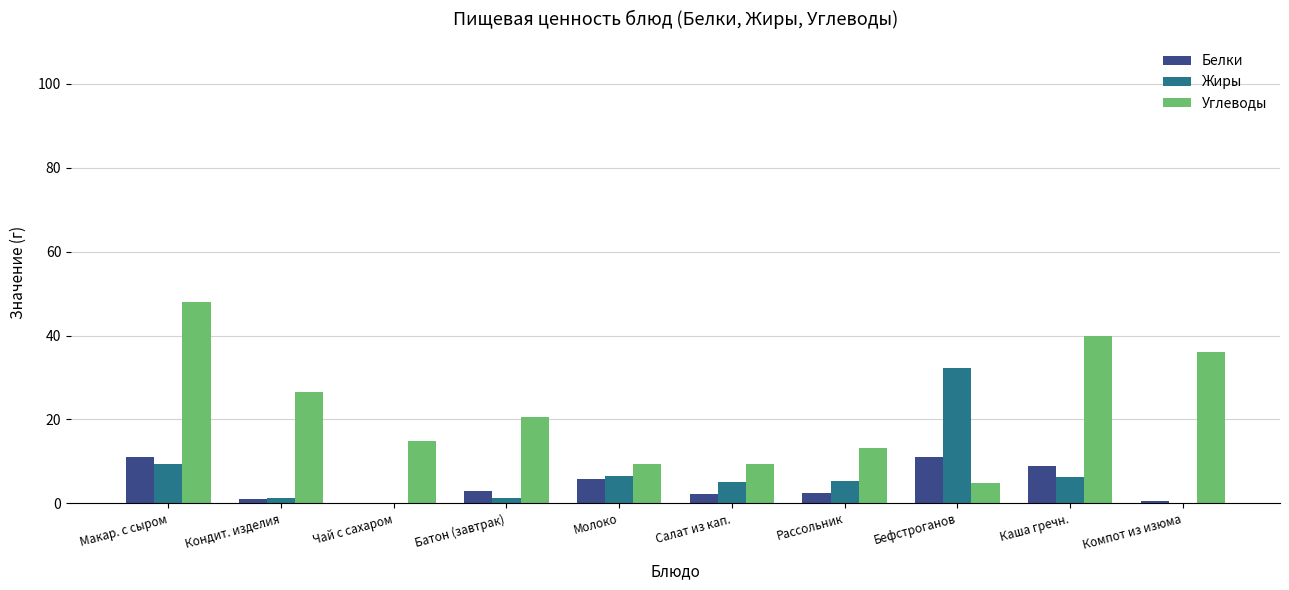

What is the total value across all series at Каша гречн.?

55.1